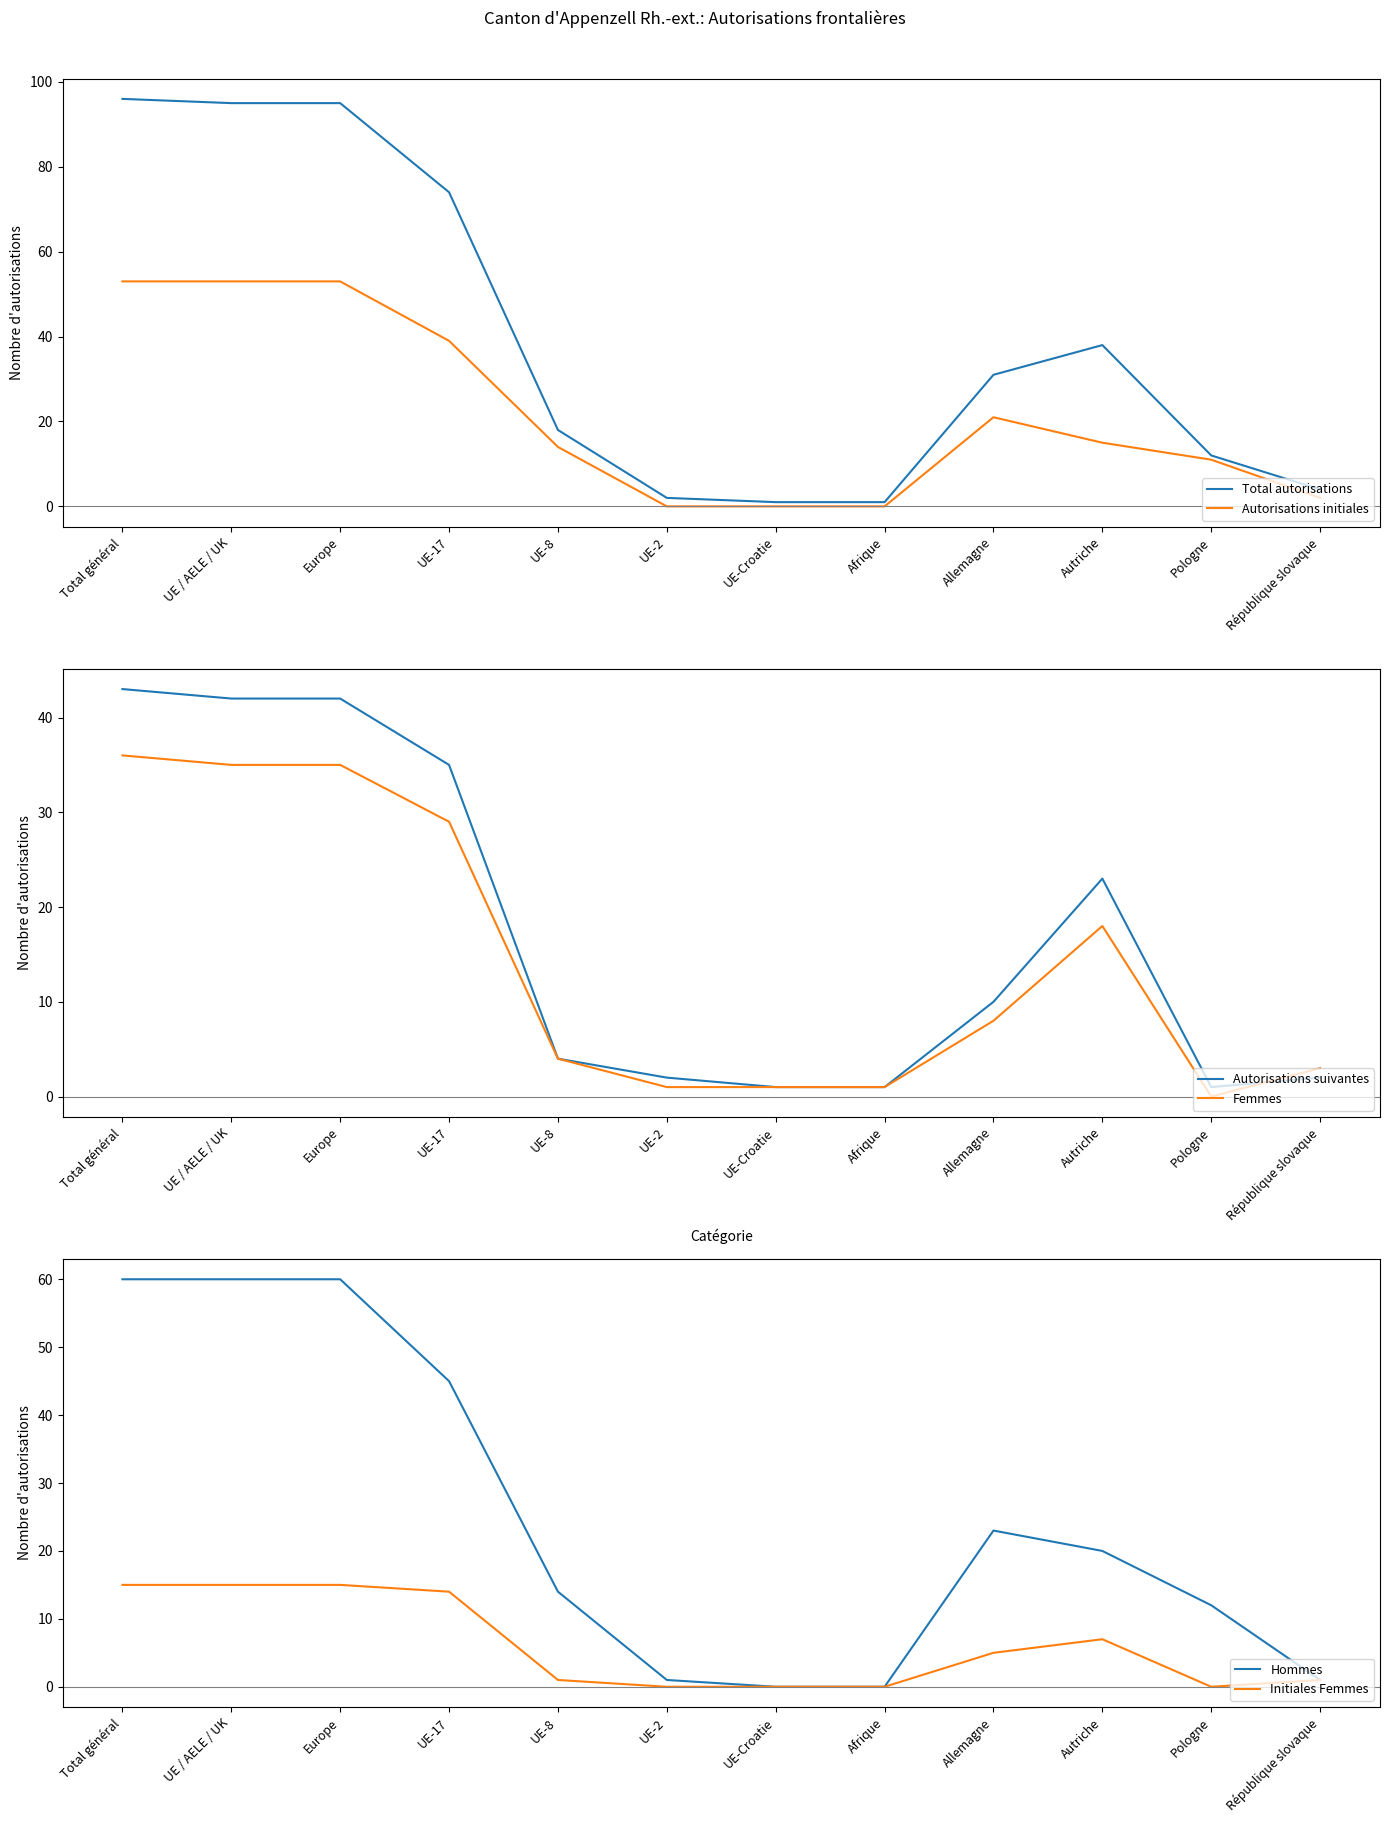

What is the label of the 9th point from the right?

UE-17